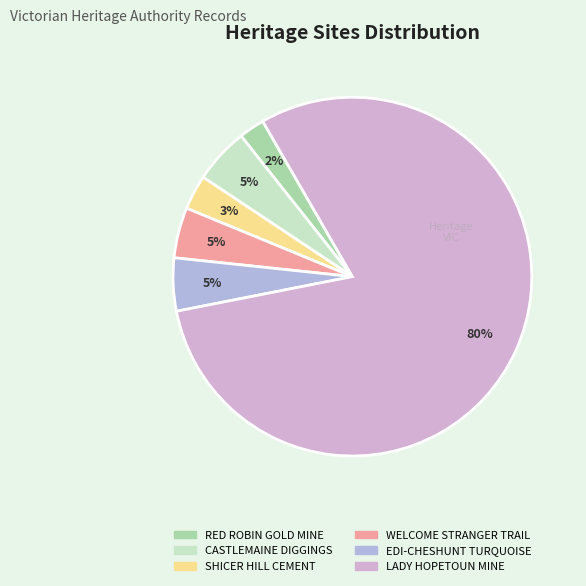

Count the number of slices in the pie.

6